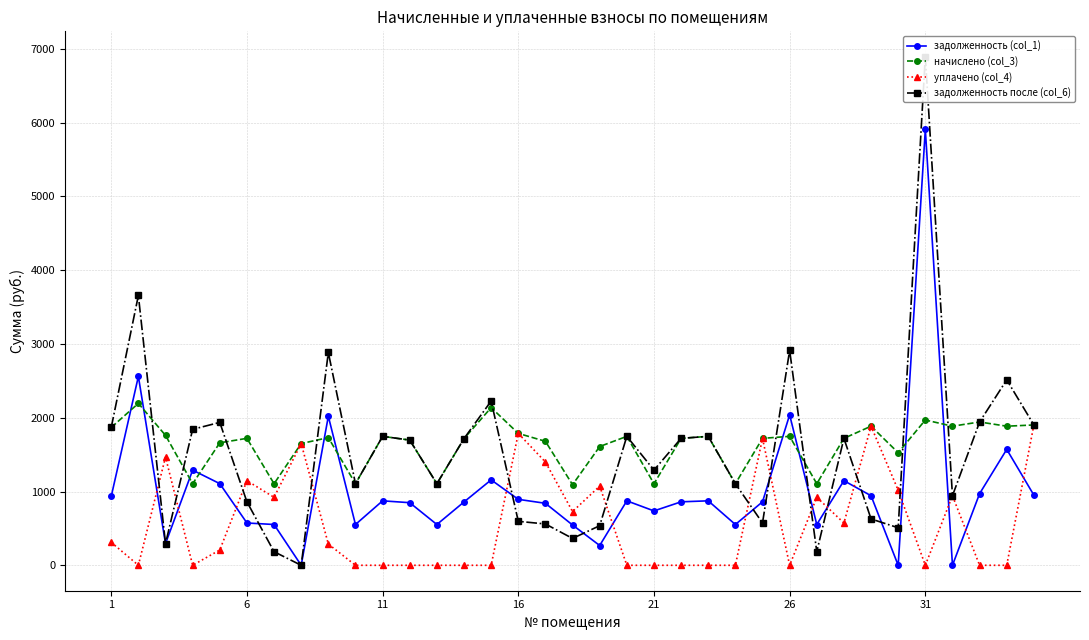

Which series has the widest spread of values?

задолженность после (col_6)